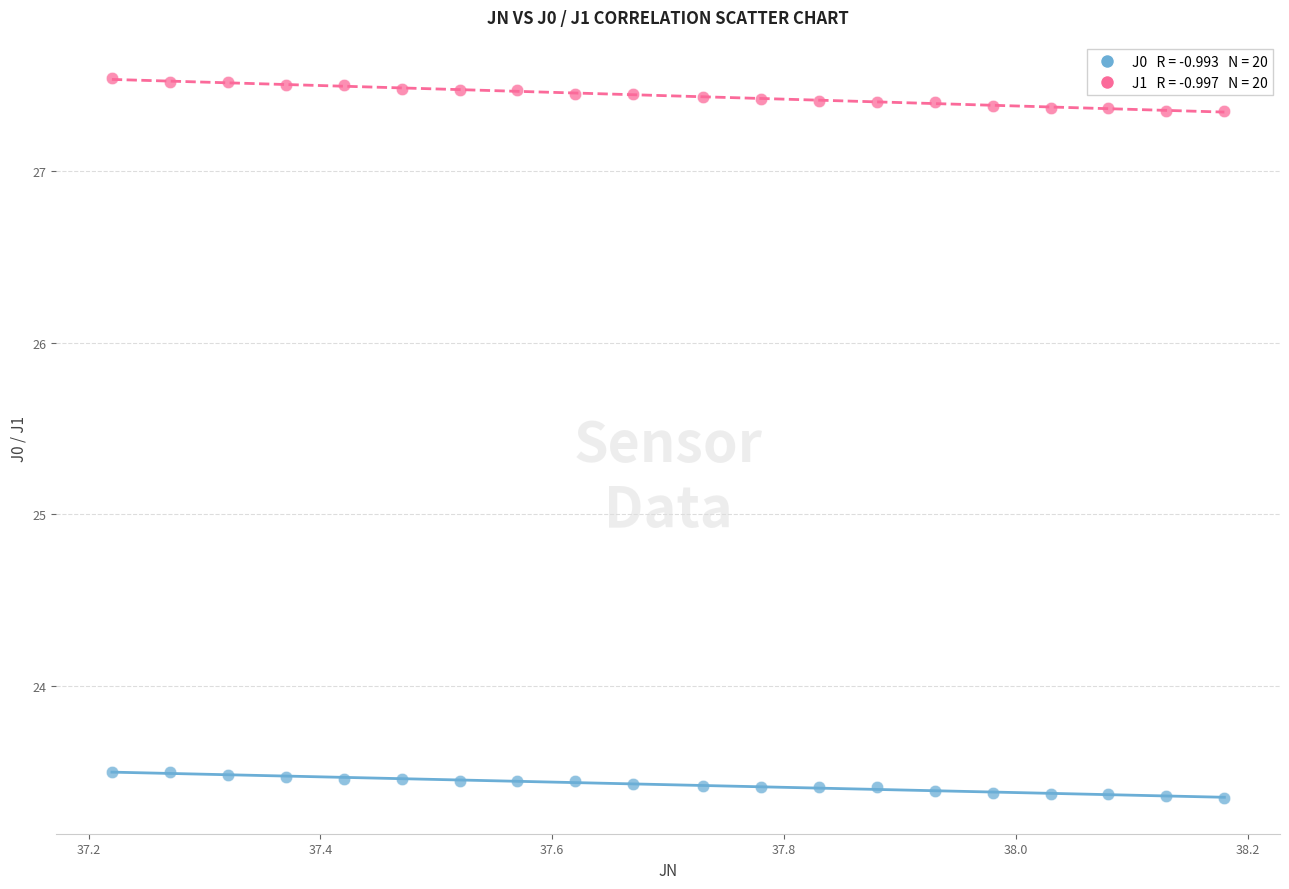

Across all data points, what is the range of X values (max minus min)?

1.0